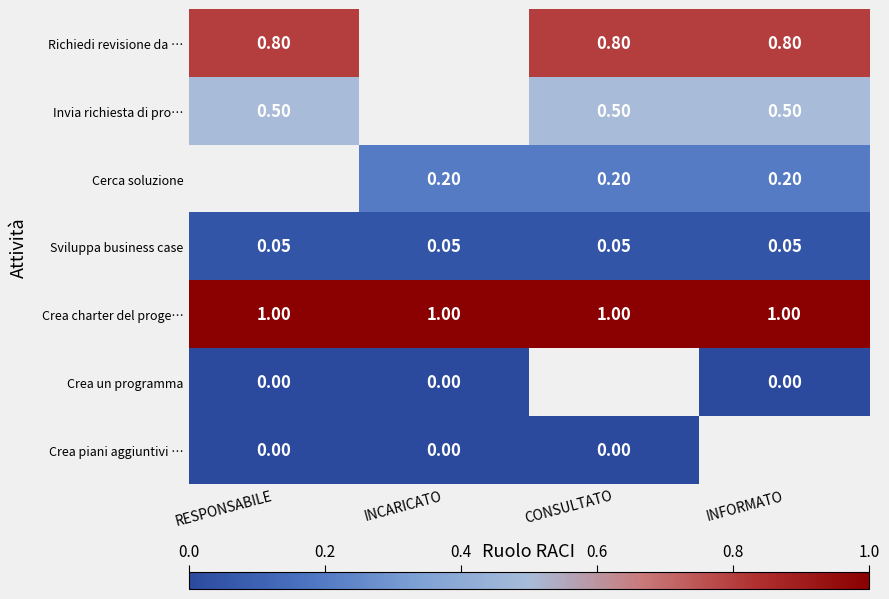

What is the sum of all Crea charter del proge… values?

4.0